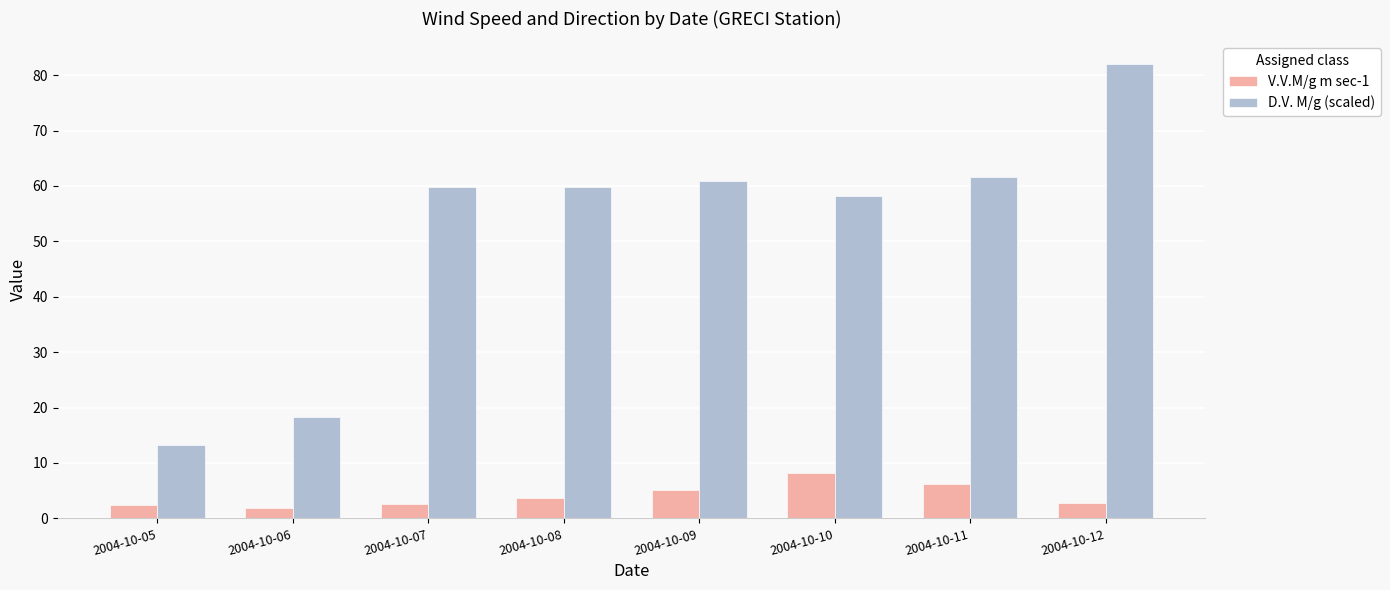

How many bars are there in total?

16